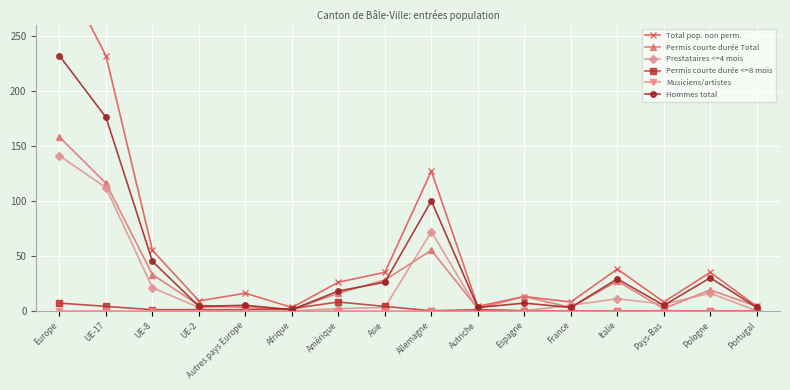

Reading right to left, list all the values displayed in this chart.

Total pop. non perm.: Portugal=4	Pologne=35	Pays-Bas=8	Italie=38	France=8	Espagne=13	Autriche=4	Allemagne=127	Asie=35	Amérique=26	Afrique=3	Autres pays Europe=16	UE-2=9	UE-8=55	UE-17=232	Europe=314
Permis courte durée Total: Portugal=4	Pologne=19	Pays-Bas=2	Italie=27	France=3	Espagne=13	Autriche=2	Allemagne=55	Asie=28	Amérique=16	Afrique=1	Autres pays Europe=3	UE-2=5	UE-8=33	UE-17=116	Europe=158
Prestataires <=4 mois: Portugal=0	Pologne=16	Pays-Bas=6	Italie=11	France=5	Espagne=0	Autriche=1	Allemagne=72	Asie=3	Amérique=2	Afrique=0	Autres pays Europe=4	UE-2=3	UE-8=21	UE-17=112	Europe=141
Permis courte durée <=8 mois: Portugal=0	Pologne=0	Pays-Bas=0	Italie=0	France=0	Espagne=0	Autriche=1	Allemagne=0	Asie=4	Amérique=8	Afrique=2	Autres pays Europe=1	UE-2=1	UE-8=1	UE-17=4	Europe=7
Musiciens/artistes: Portugal=0	Pologne=0	Pays-Bas=0	Italie=0	France=0	Espagne=0	Autriche=0	Allemagne=0	Asie=0	Amérique=0	Afrique=0	Autres pays Europe=0	UE-2=0	UE-8=0	UE-17=0	Europe=0
Hommes total: Portugal=3	Pologne=30	Pays-Bas=5	Italie=29	France=3	Espagne=7	Autriche=3	Allemagne=100	Asie=26	Amérique=18	Afrique=1	Autres pays Europe=5	UE-2=4	UE-8=45	UE-17=176	Europe=232